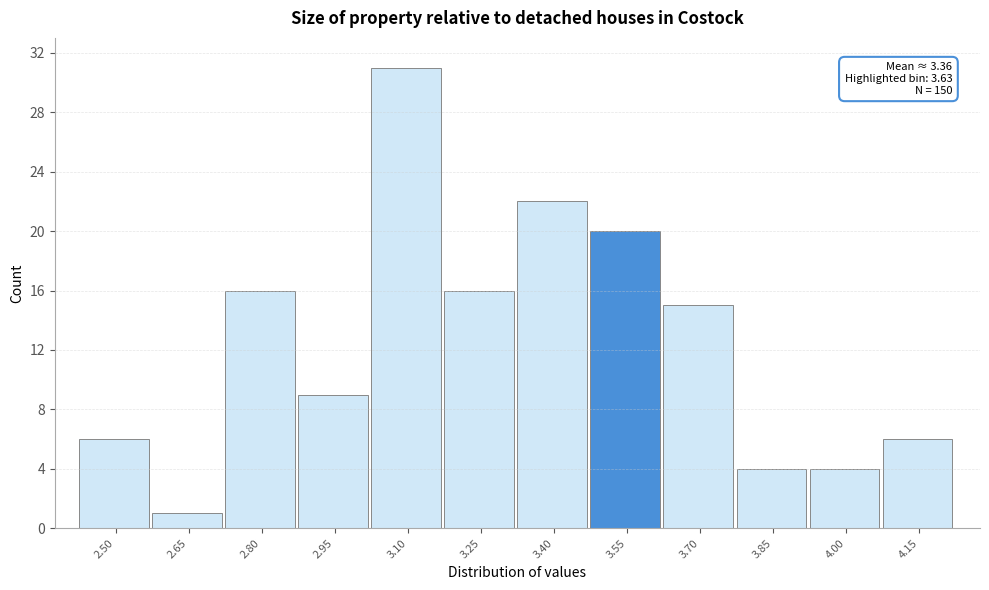

Reading left to right, transcribe all the data shown in this chart.

2.50=6	2.65=1	2.80=16	2.95=9	3.10=31	3.25=16	3.40=22	3.55=20	3.70=15	3.85=4	4.00=4	4.15=6